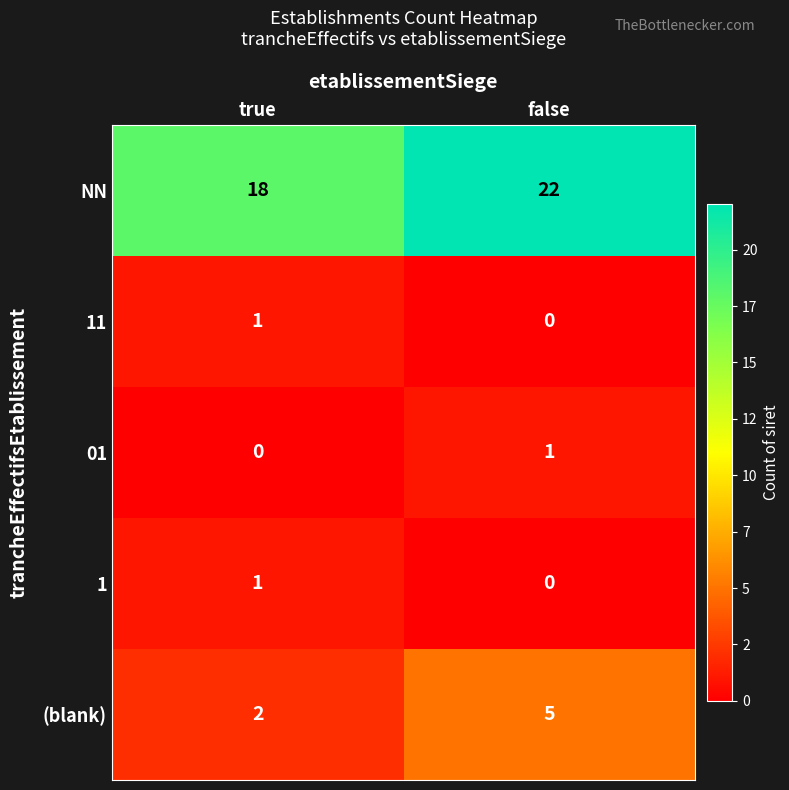

Which label corresponds to the largest value in the chart?

false